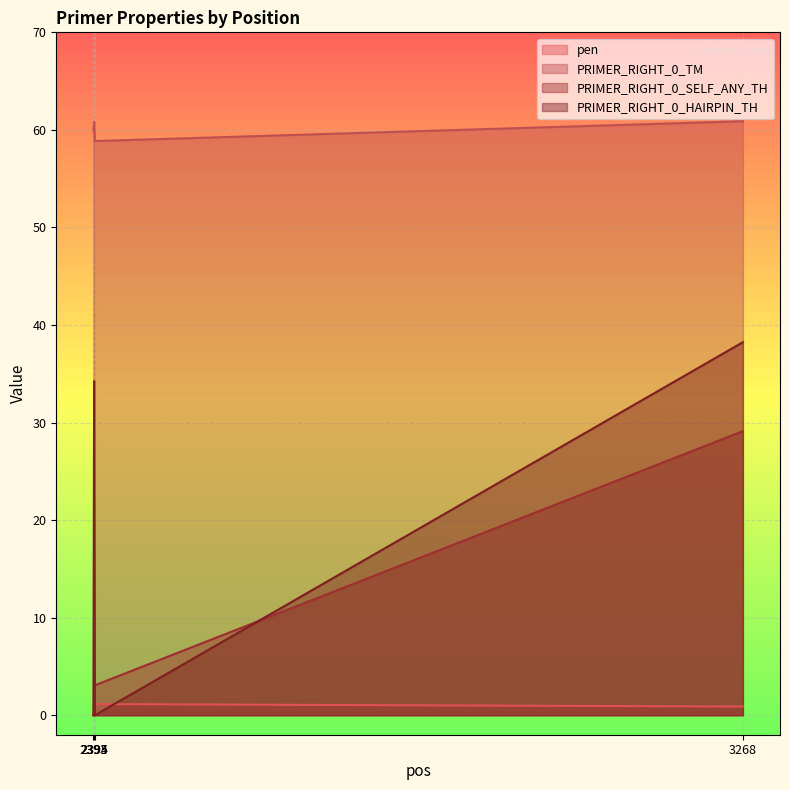

True or false: pen and PRIMER_RIGHT_0_TM intersect in this chart.

False